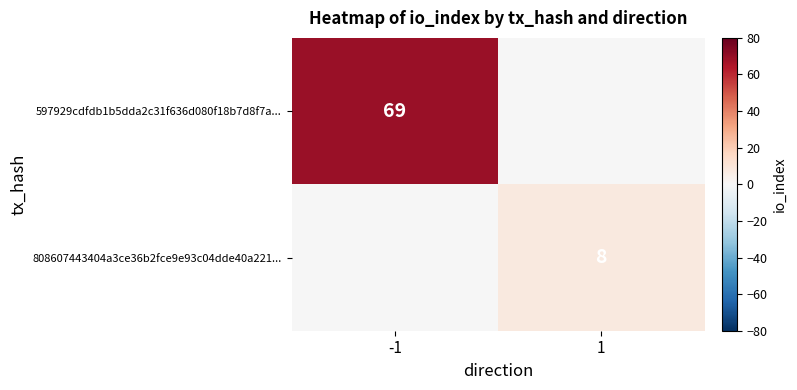

How many negative values does the 808607443404a3ce36b2fce9e93c04dde40a221... series have?

1